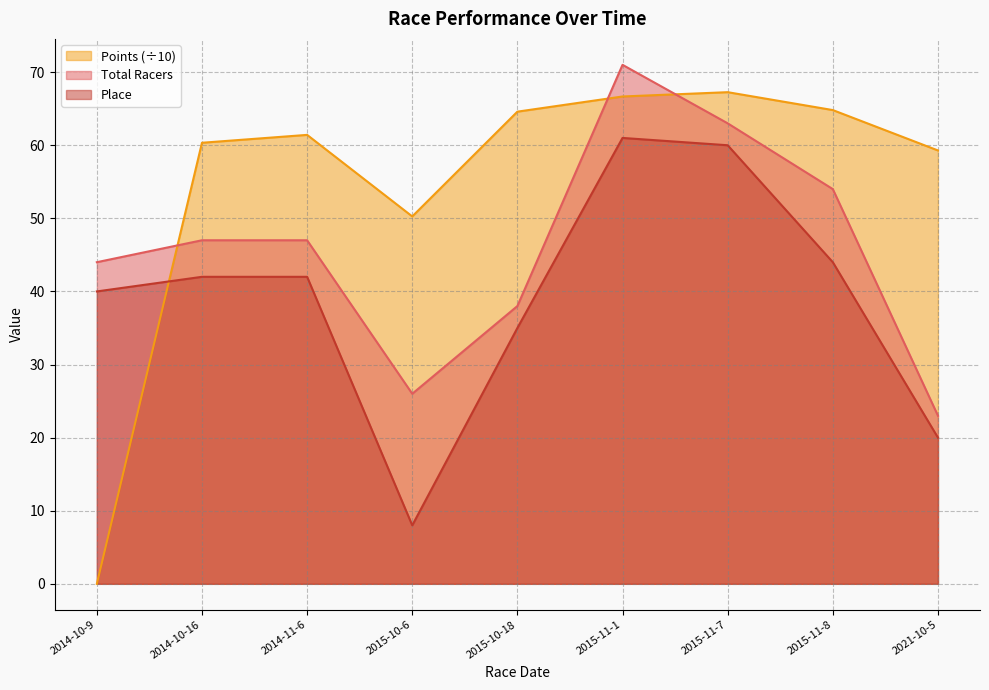

True or false: Place has a value of 11.6 at 2015-10-6.

False